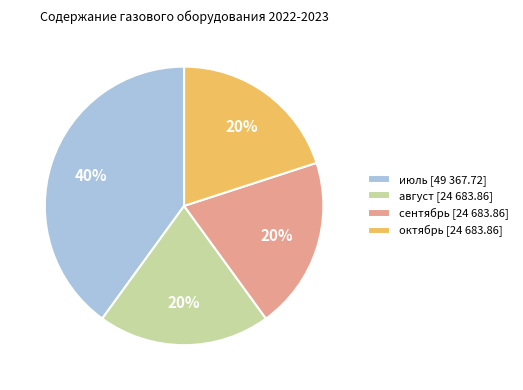

Is there a majority slice in this chart?

No